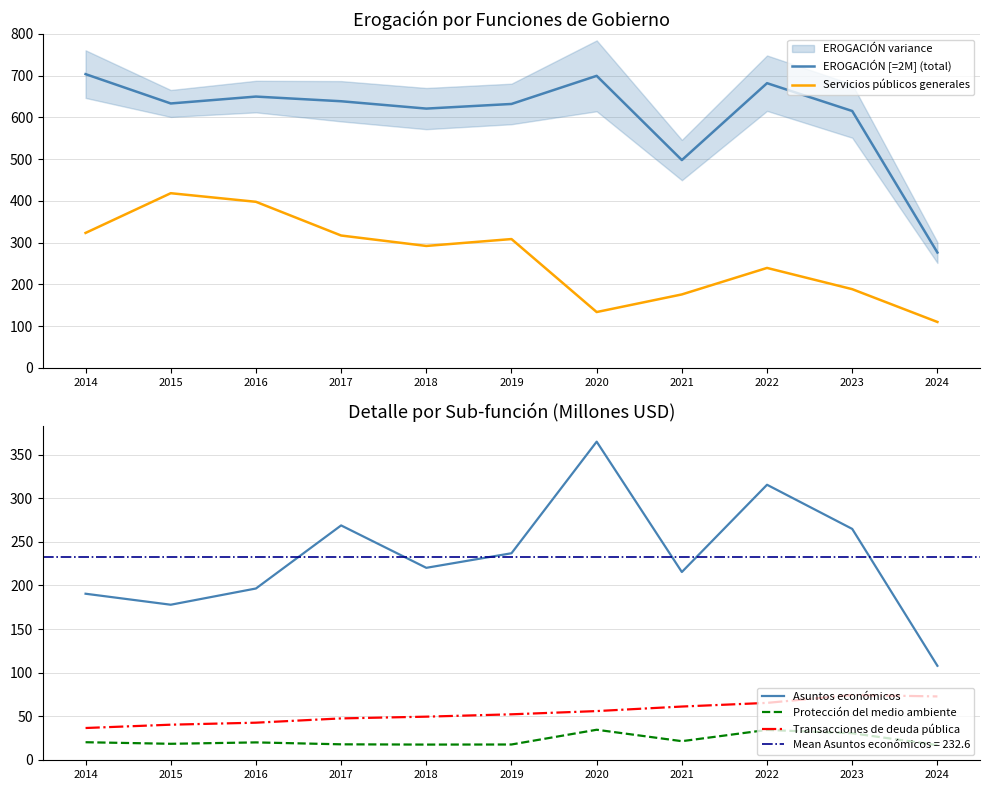

True or false: EROGACIÓN [=2M] (total) has a value of 897.6 at 2018.

False